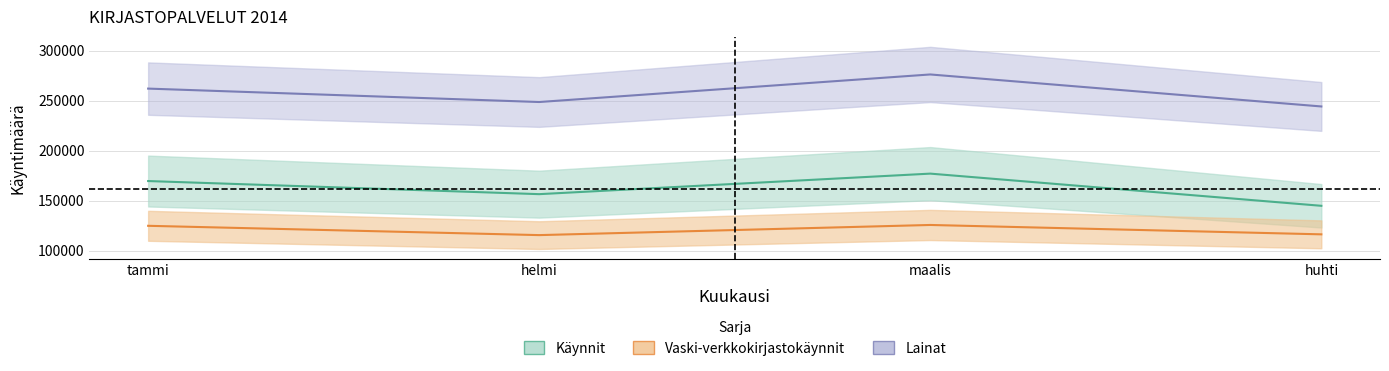

List the labels in order of Vaski-verkkokirjastokäynnit value, largest first.

maalis, tammi, huhti, helmi